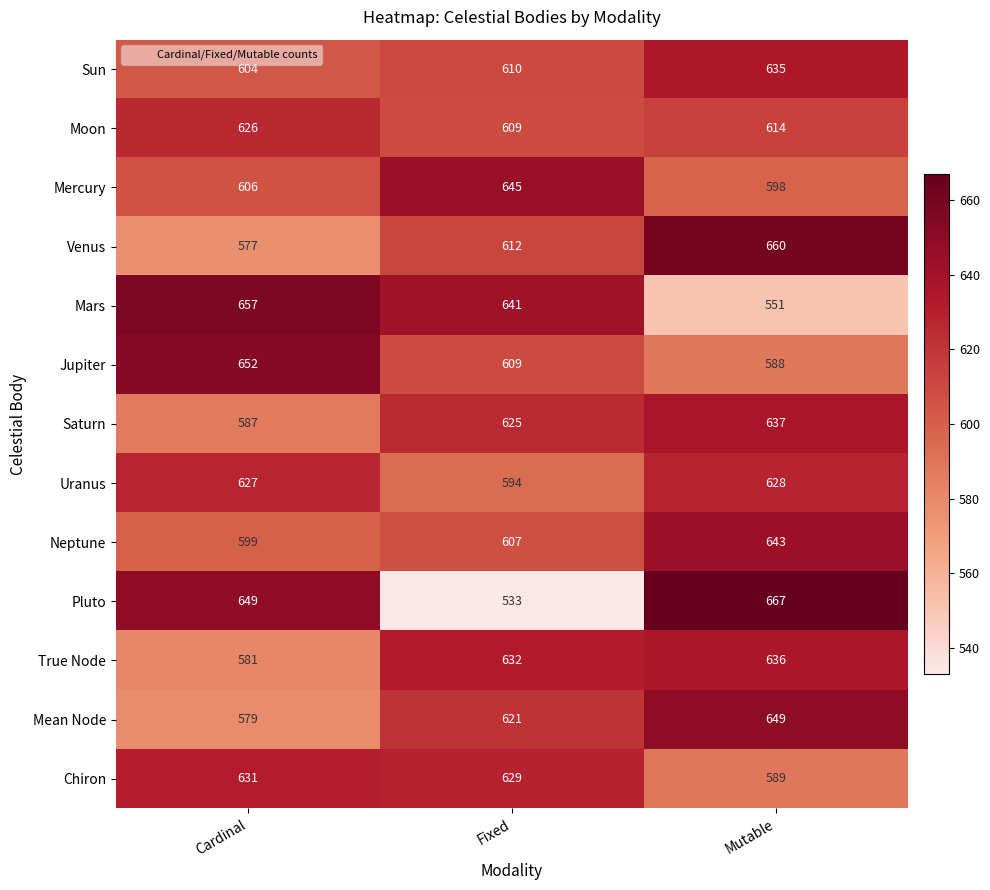

How many data points does each series have?

3